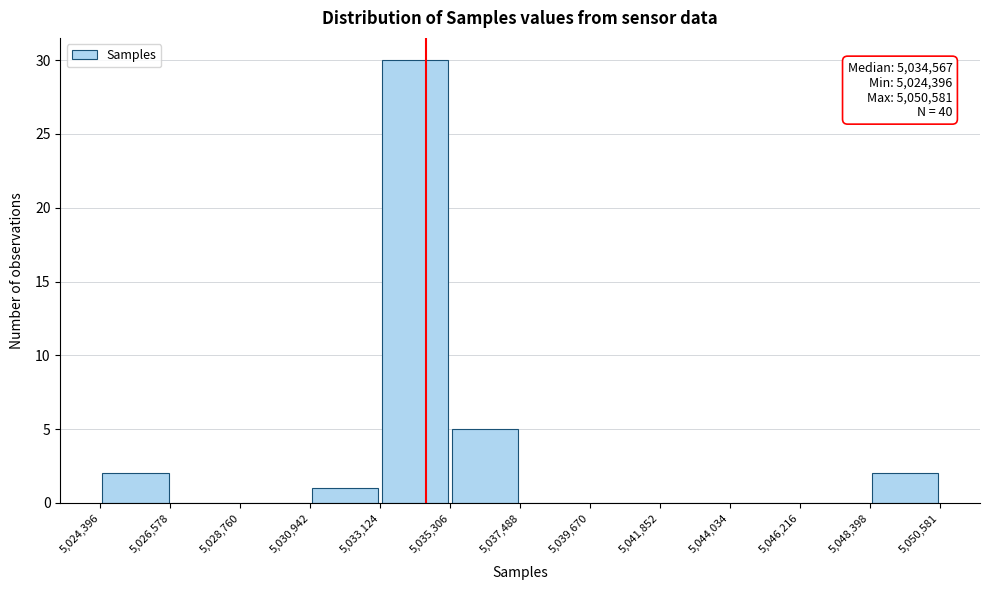

Over which range of the x-axis is the bar tallest?

5,033,124 to 5,035,306